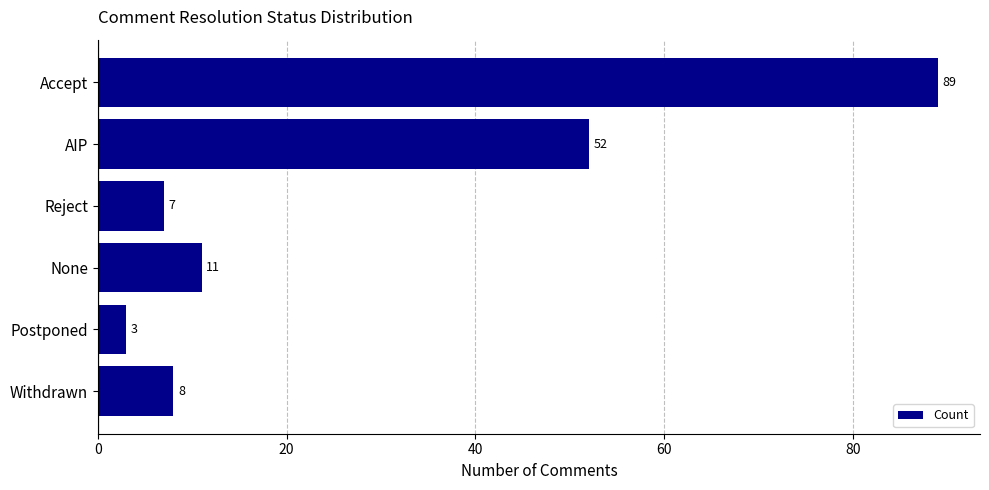

What is the sum of the values at AIP and Postponed?

55